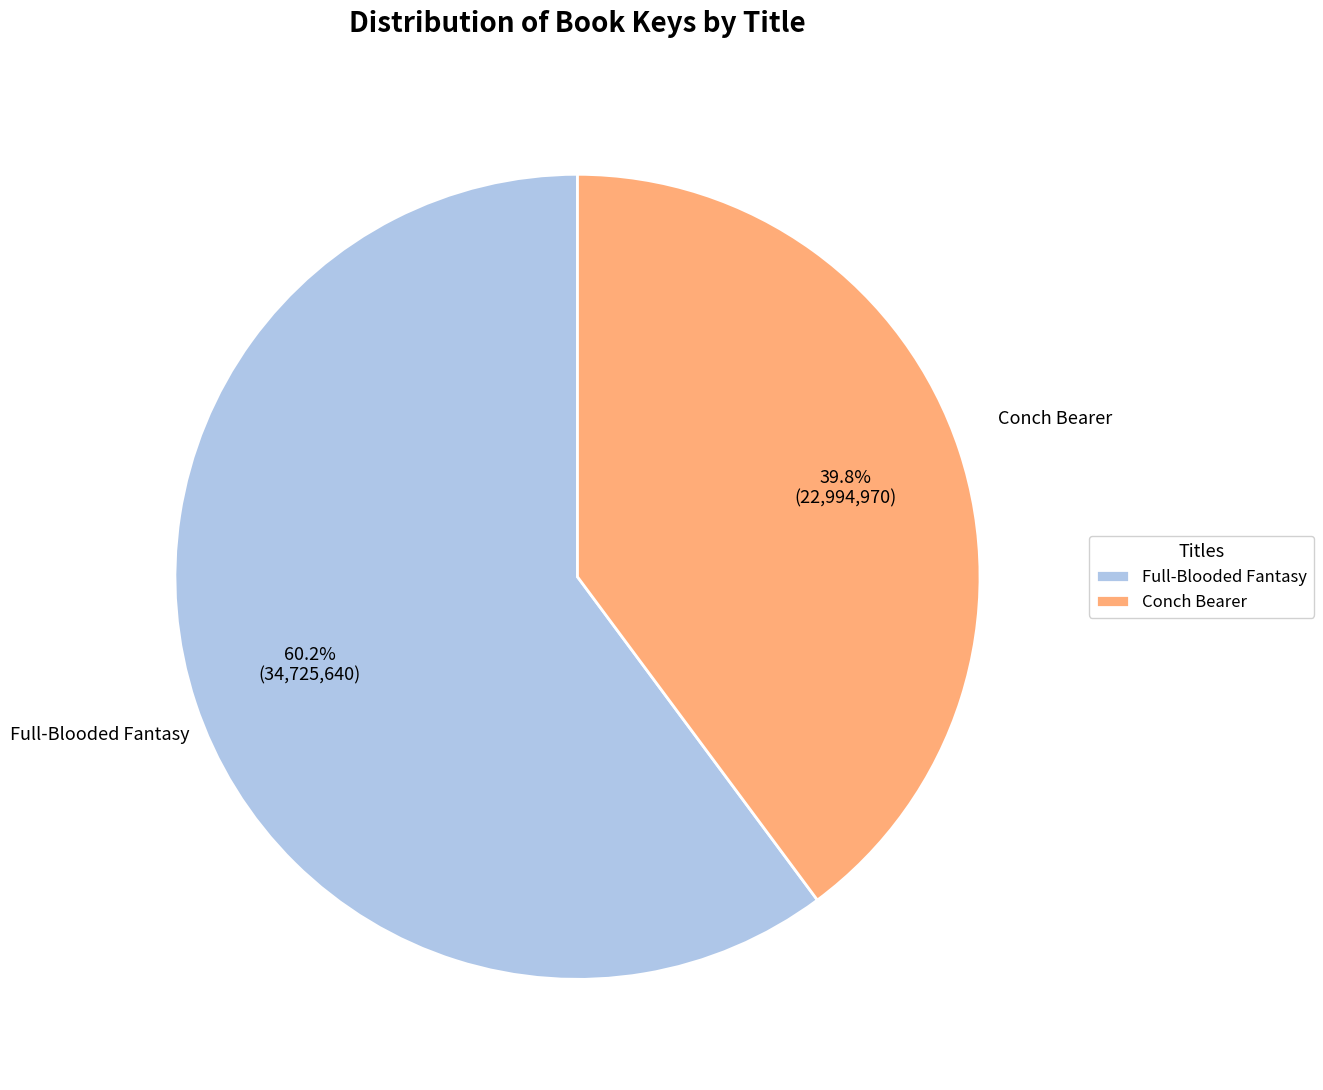

To the nearest percent, what portion does Full-Blooded Fantasy represent?

60%